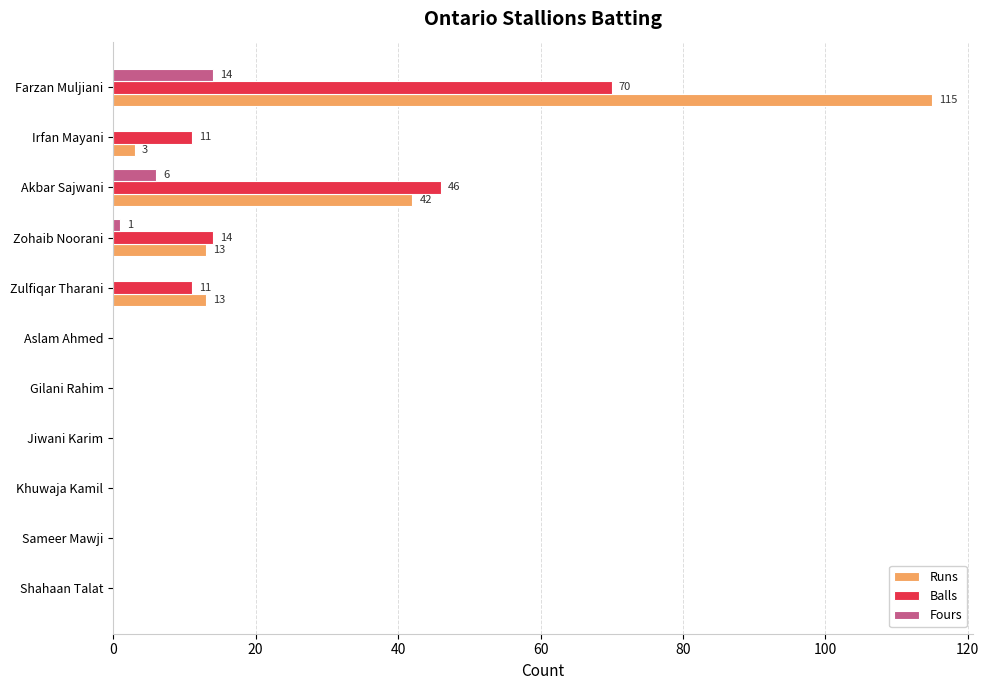

What is the highest value of the Runs series?

115